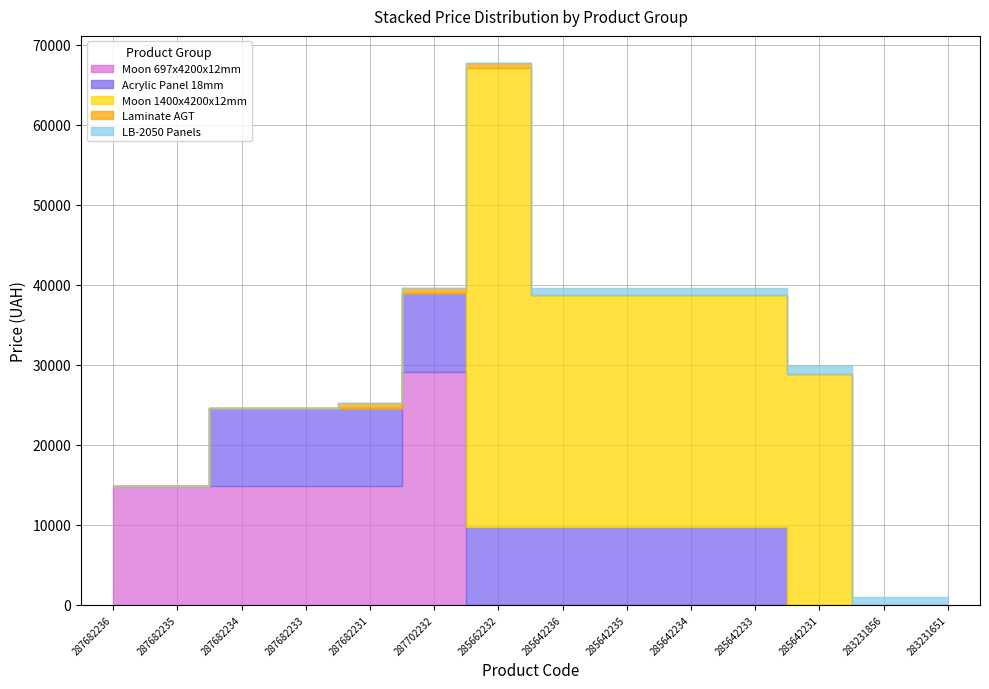

Where is the first local maximum for Moon 1400x4200x12mm?

285662232